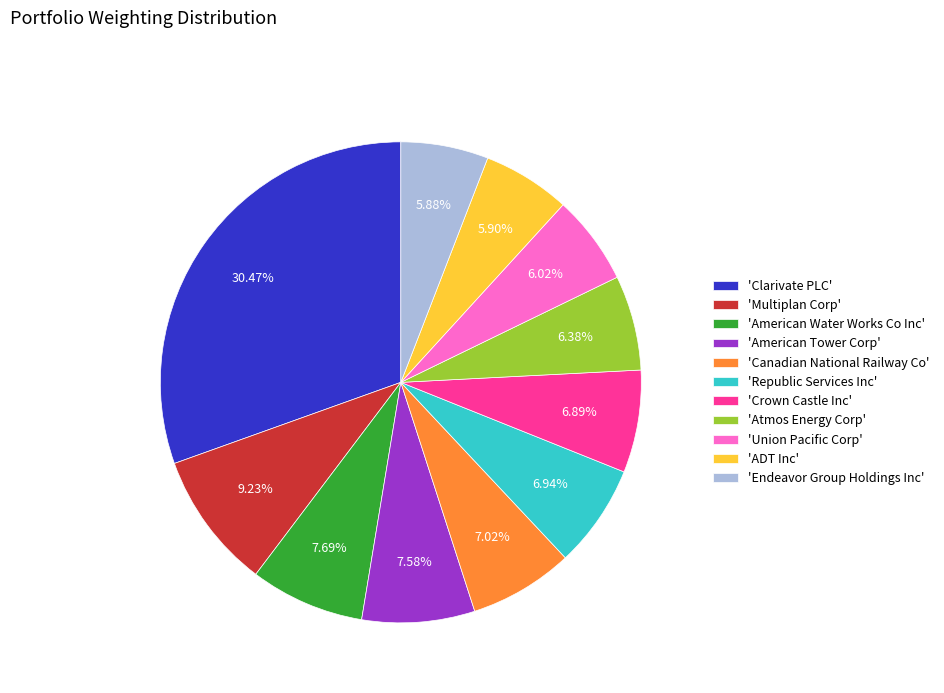

Which slice is the largest?

'Clarivate PLC'